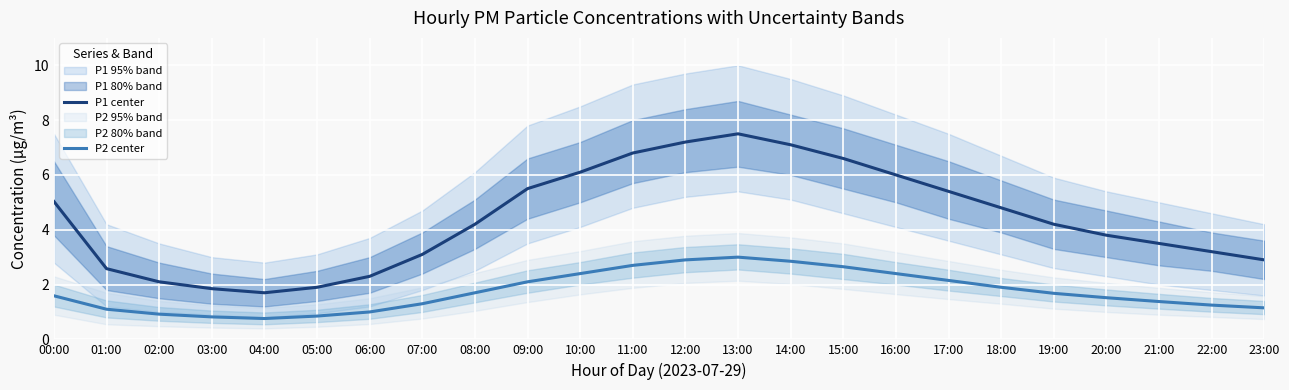

Between 15:00 and 17:00, which series saw the biggest shift?

P1 center